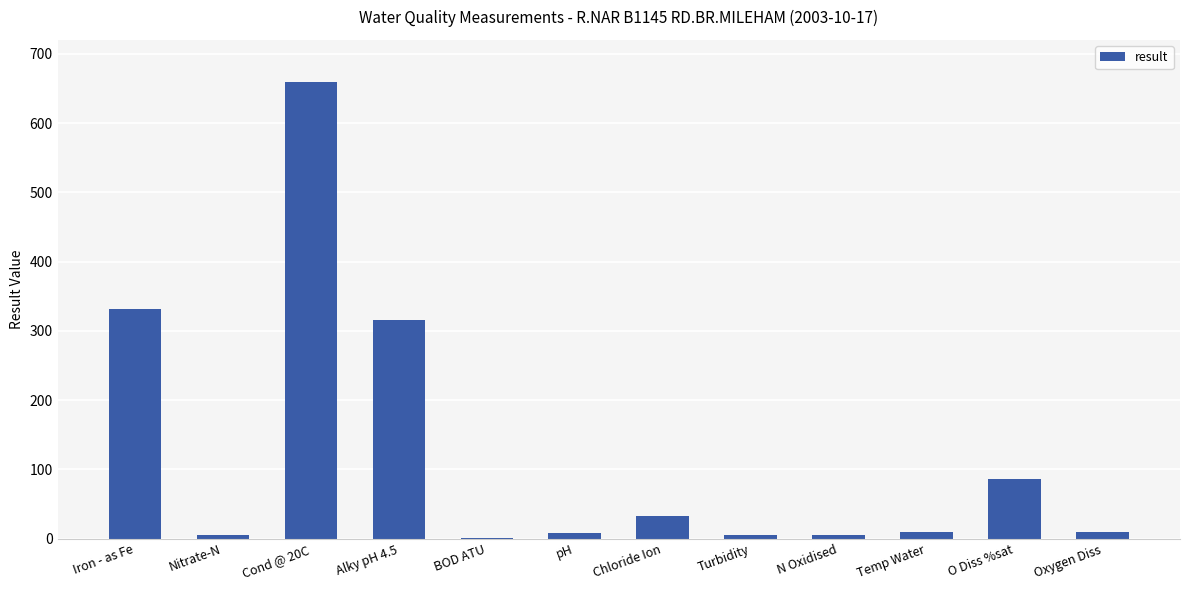

What is the ratio of the value at N Oxidised to the value at Temp Water?

0.5